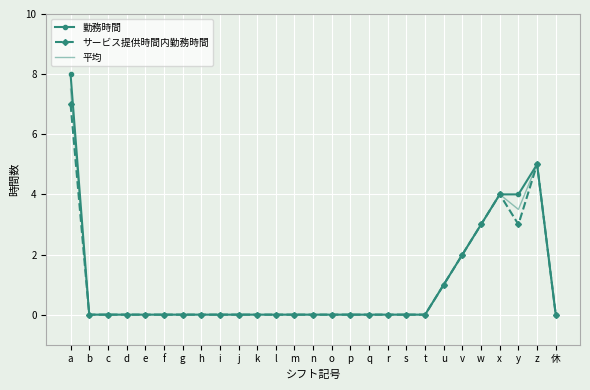

Which series has the widest spread of values?

勤務時間